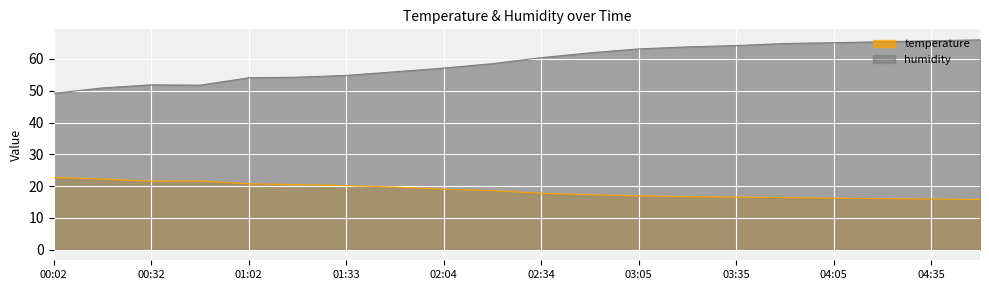

How many values in the temperature series are below 18?

10